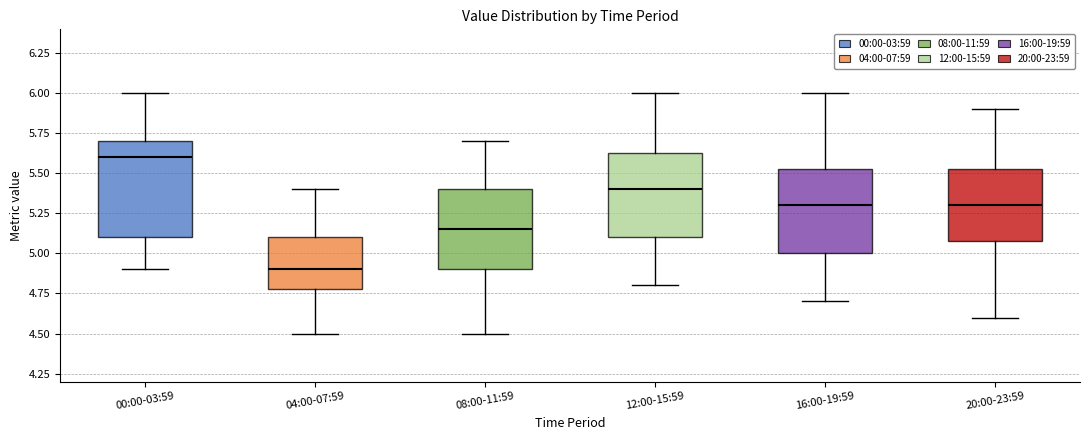

Which box's median line is the highest?

00:00-03:59